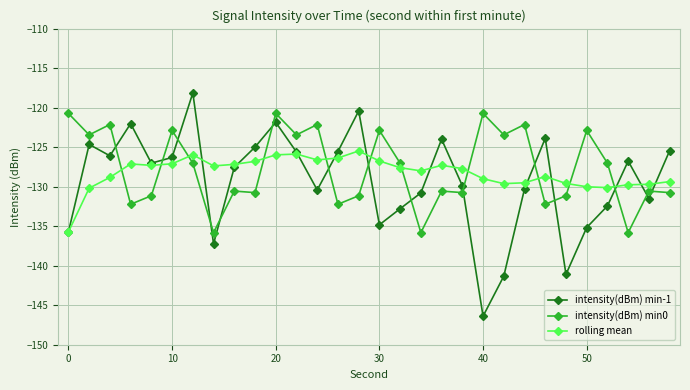

True or false: rolling mean has more than 1 interior local peaks.

True